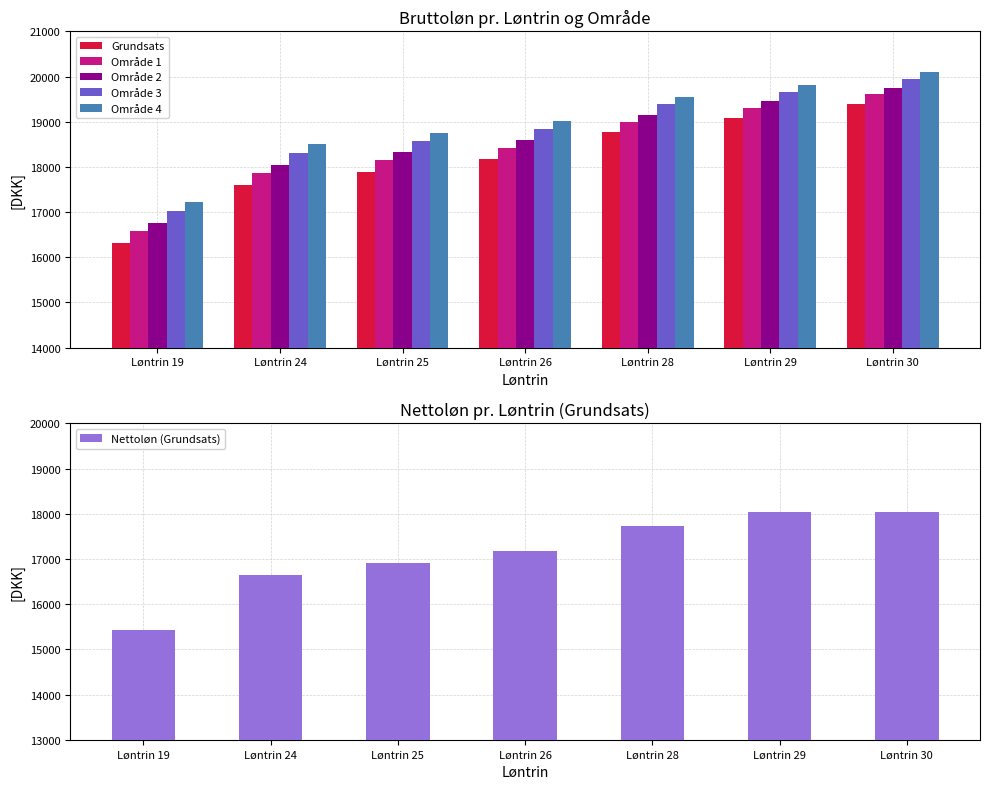

How many data points in Område 2 are above 18593?

4